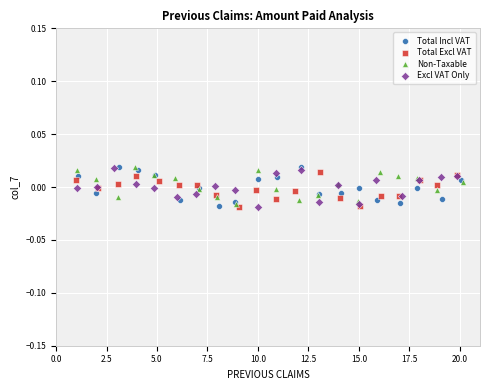

What are all the series names shown in the legend?

Total Incl VAT, Total Excl VAT, Non-Taxable, Excl VAT Only